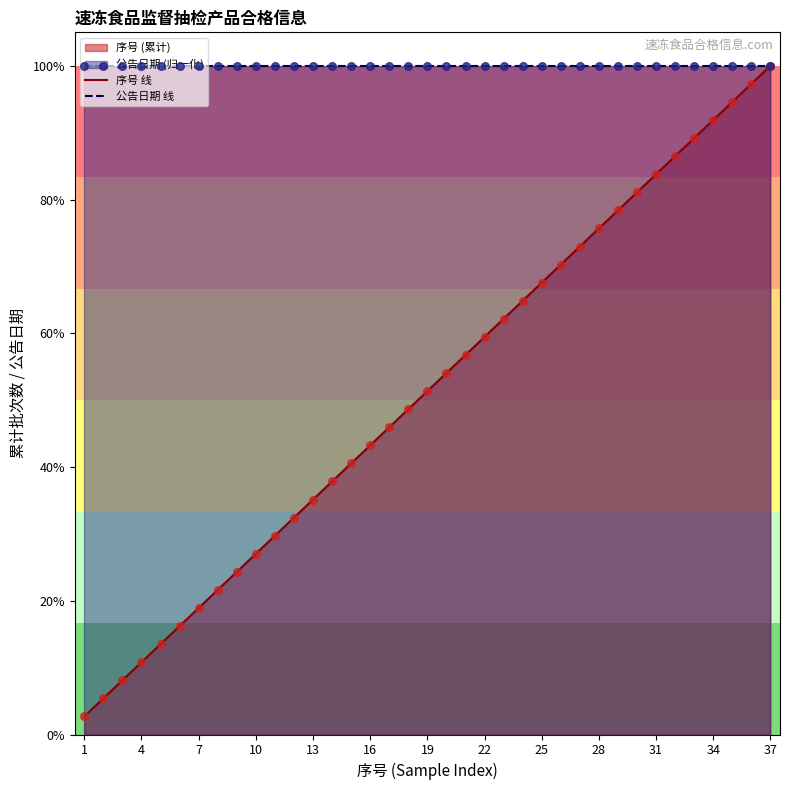

Which series reaches the minimum Y coordinate?

序号 线